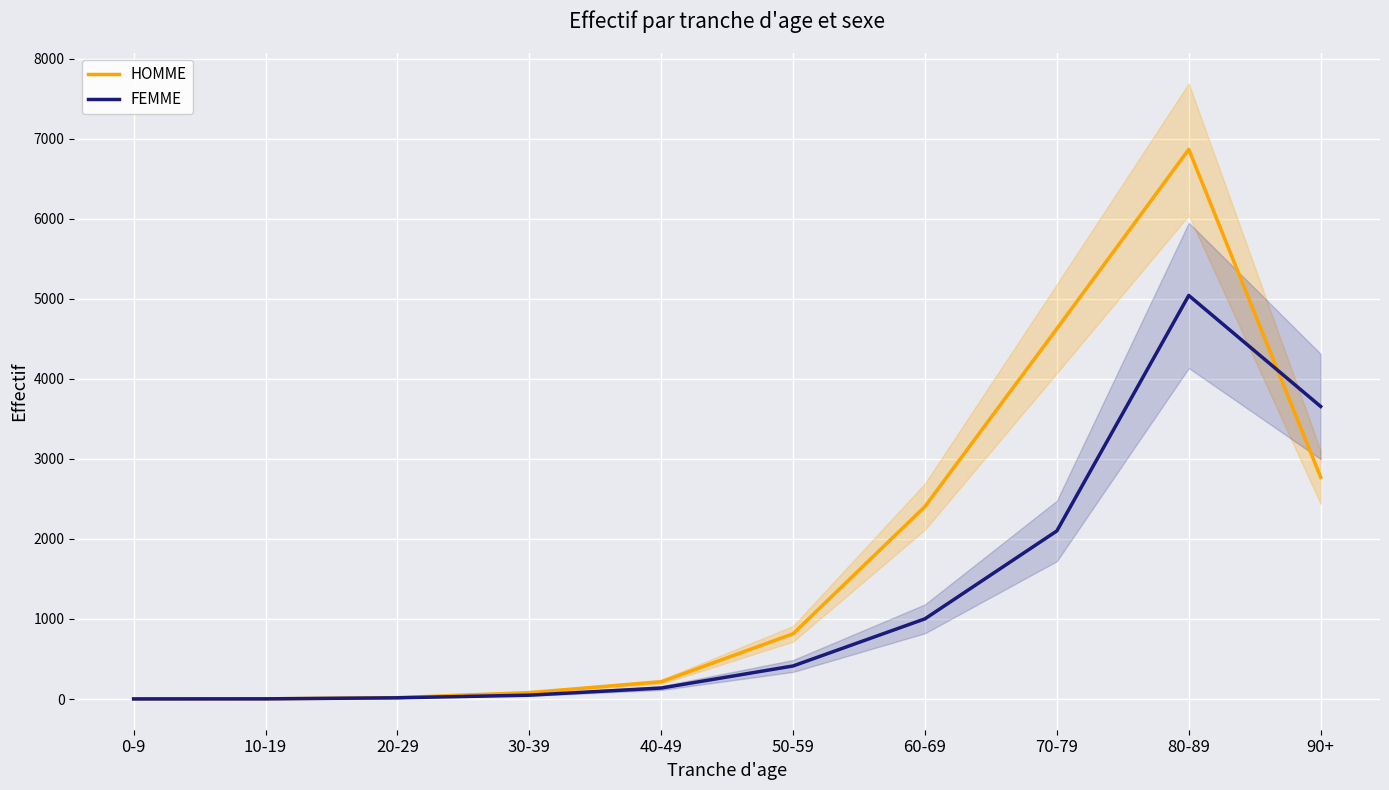

True or false: FEMME and HOMME cross at least once.

True